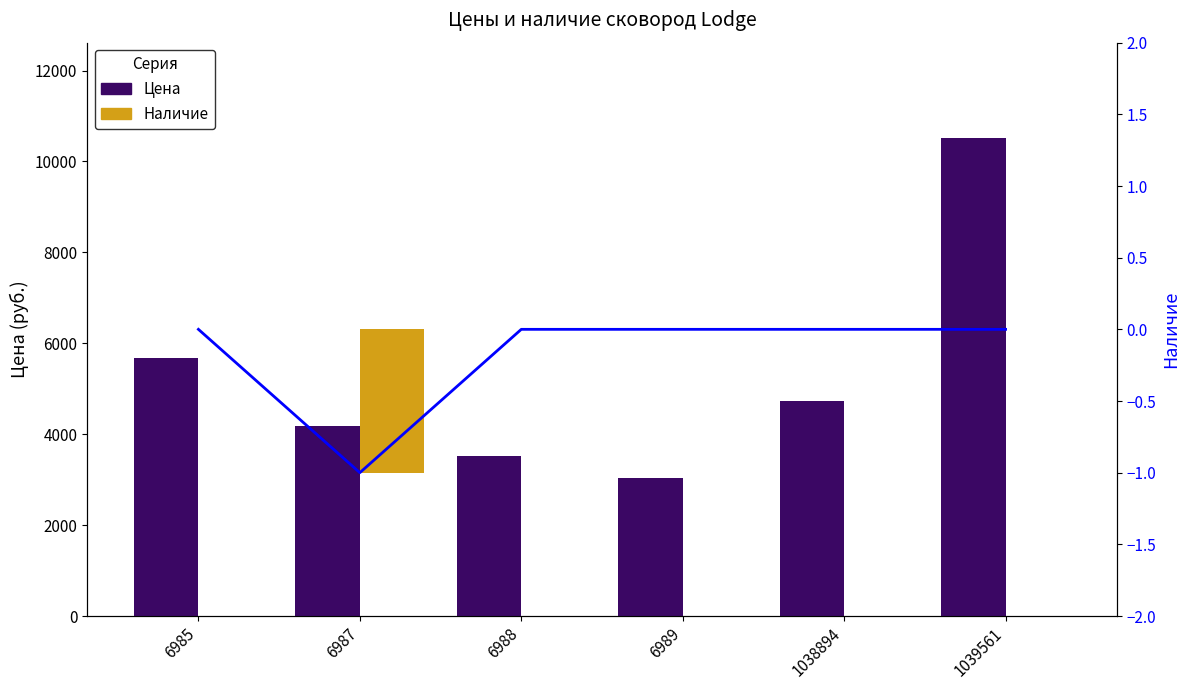

Does the chart contain stacked bars?

No